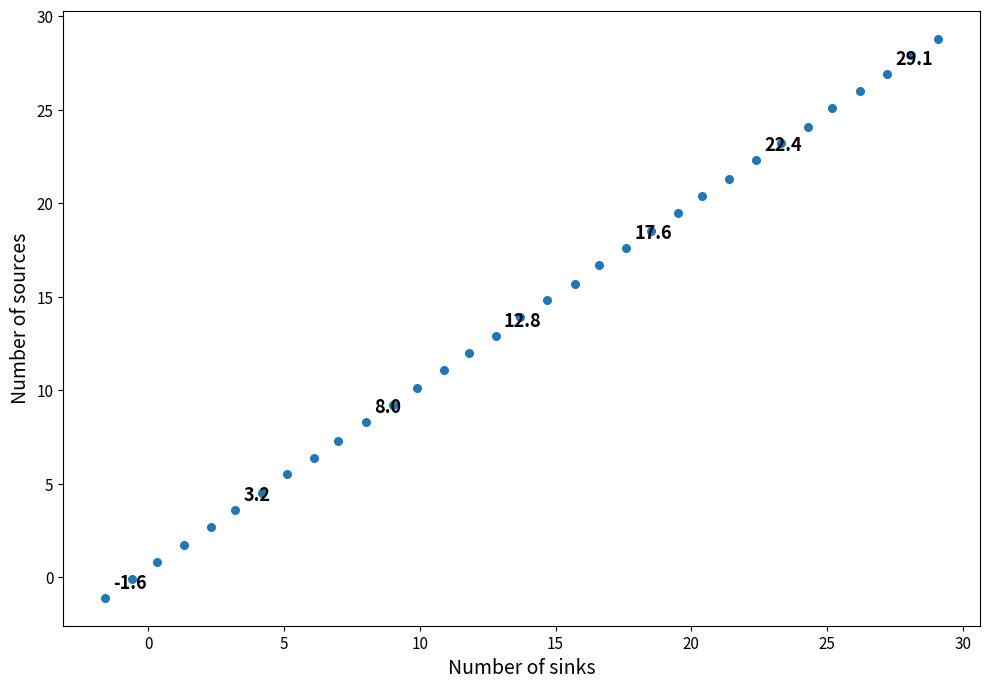

What is the range of Y values (max minus min)?

29.9